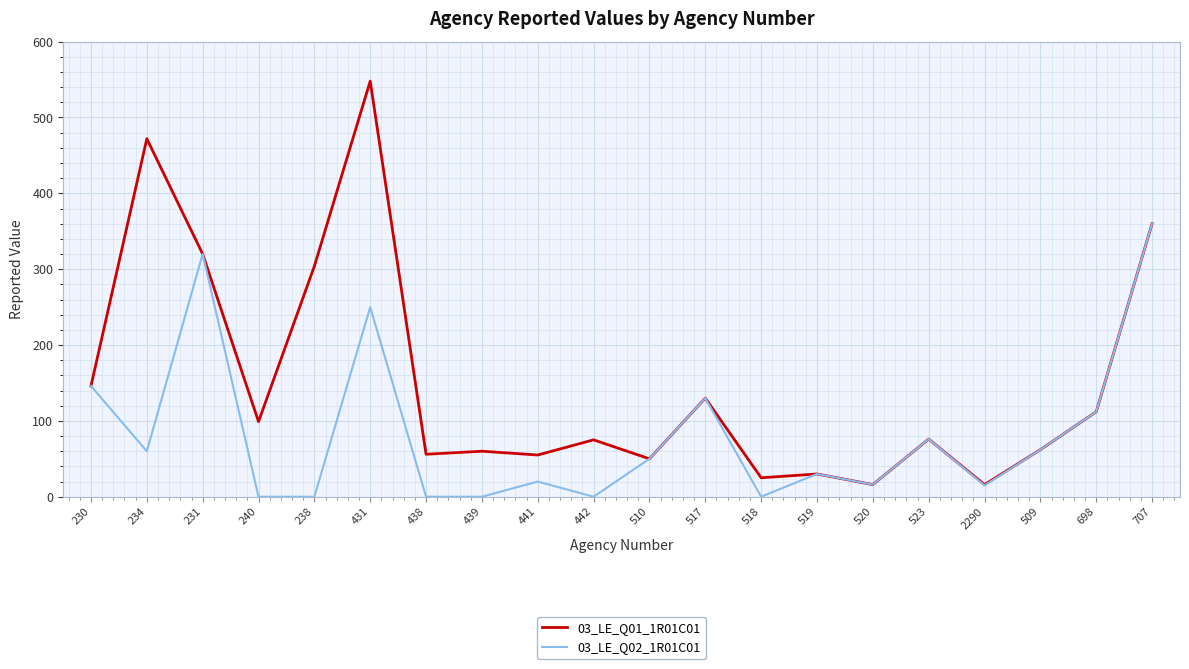

True or false: 03_LE_Q02_1R01C01 has a value of 320 at 231.

True